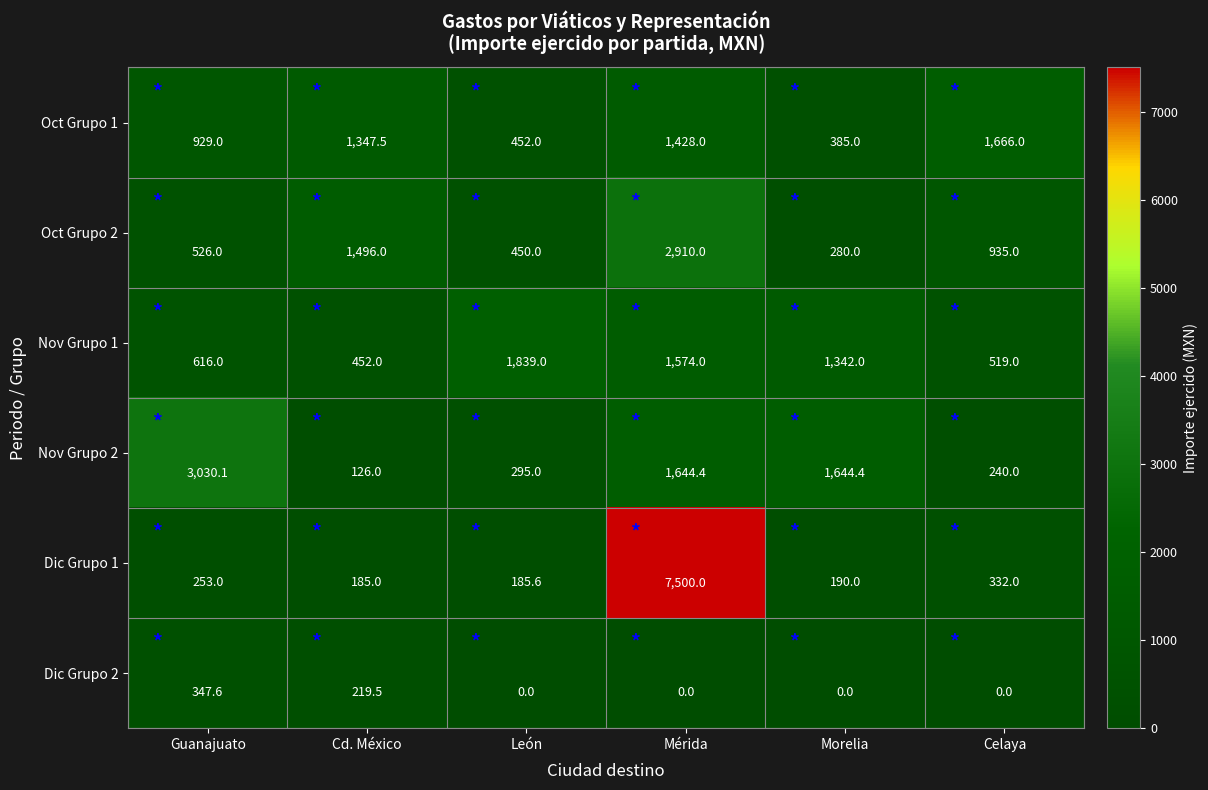

True or false: Nov Grupo 2 has a value of 240.0 at Celaya.

True